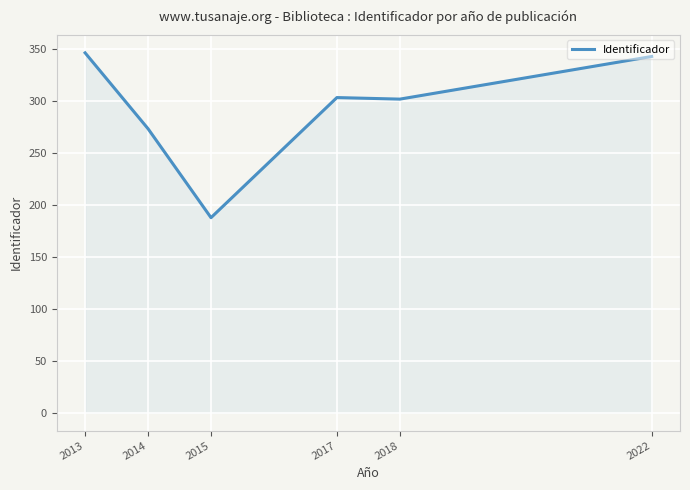

What is the maximum value shown in the chart?

346.0